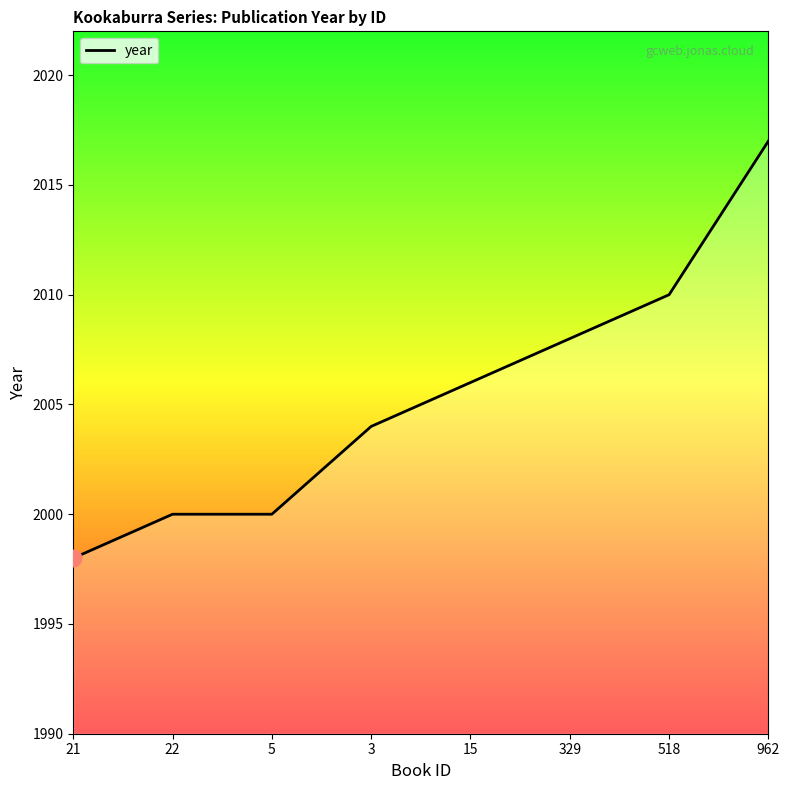

Which has a higher value, 962 or 518?

962